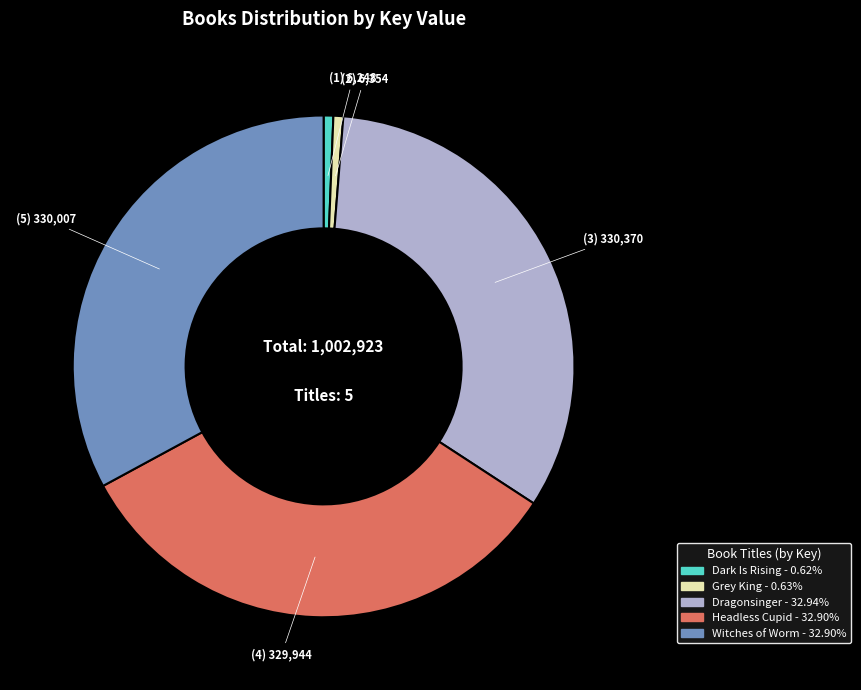

Is the sum of Witches of Worm - 32.90% and Dragonsinger - 32.94% greater than half?

Yes